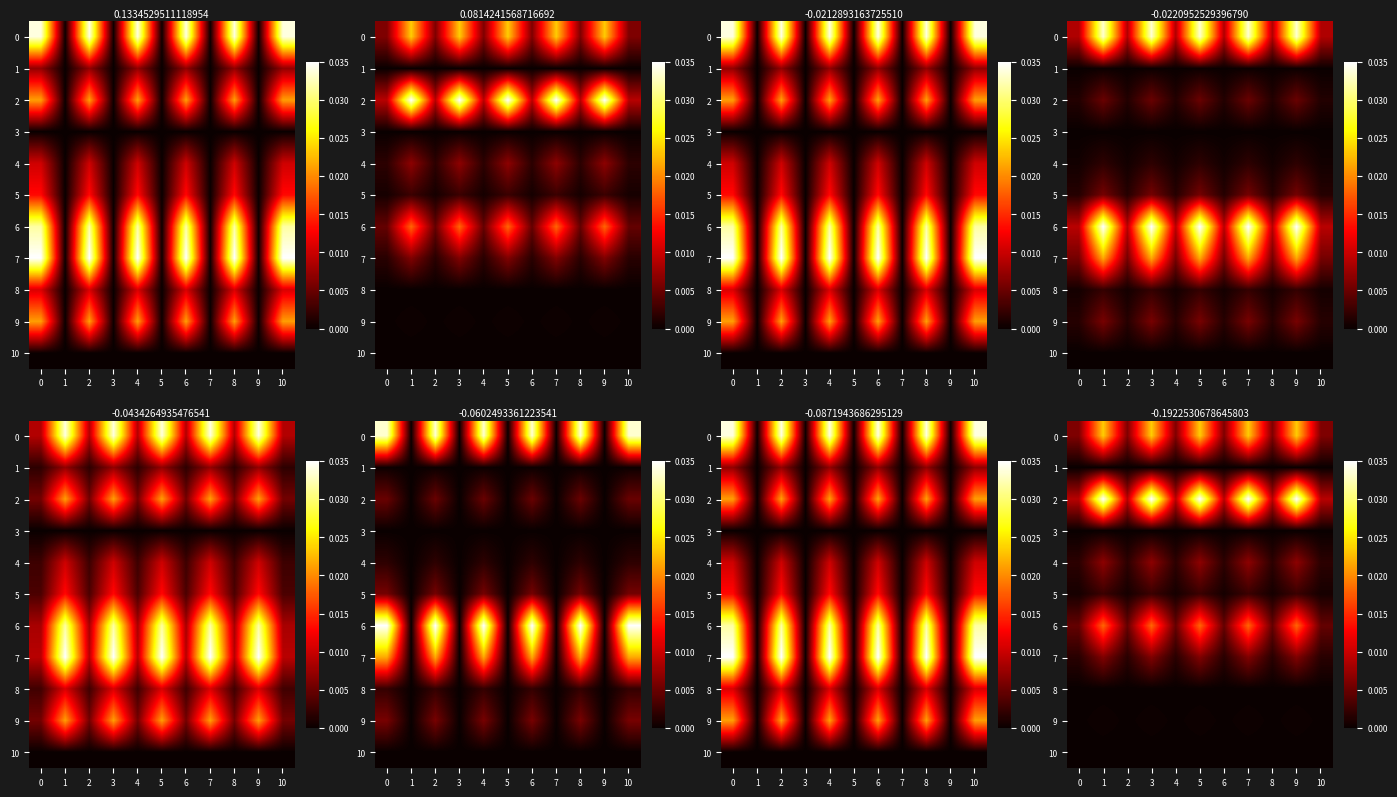

Rank the categories by 1 value from lowest to highest.

0, 1, 2, 3, 4, 5, 6, 7, 8, 9, 10